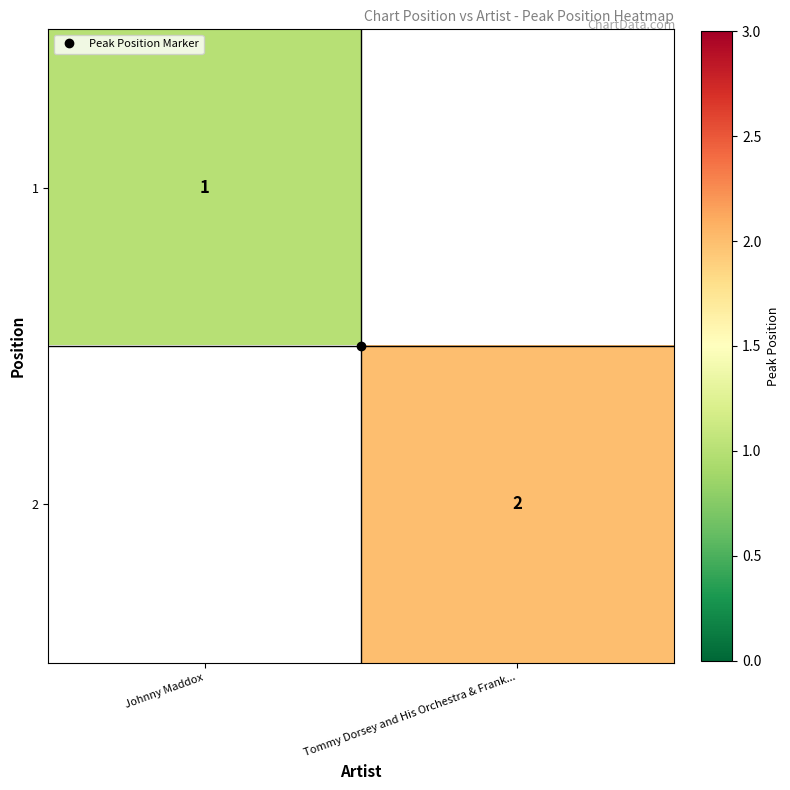

Rank the categories by 2 value from lowest to highest.

Johnny Maddox, Tommy Dorsey and His Orchestra & Frank...